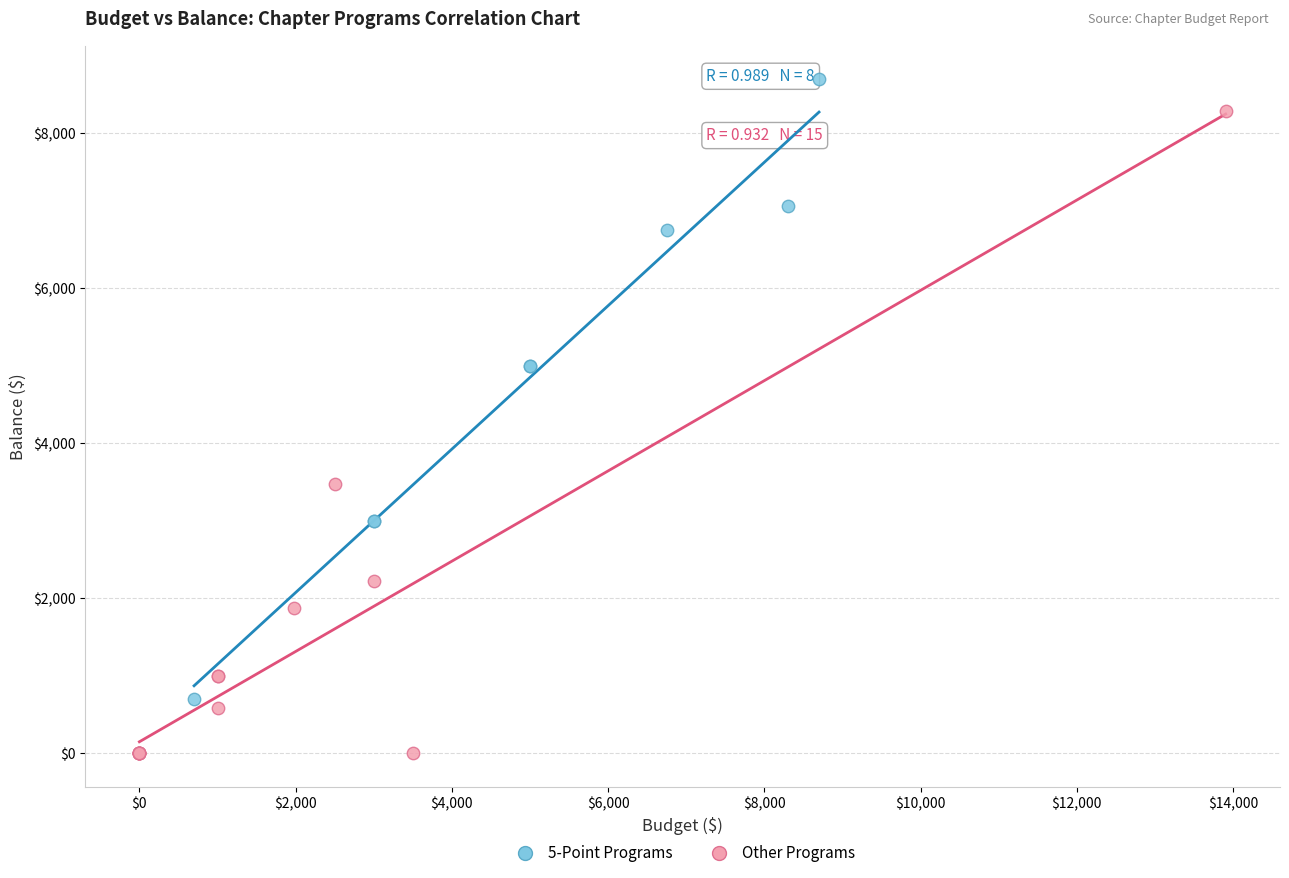

Which series contains the lowest Y value?

Other Programs